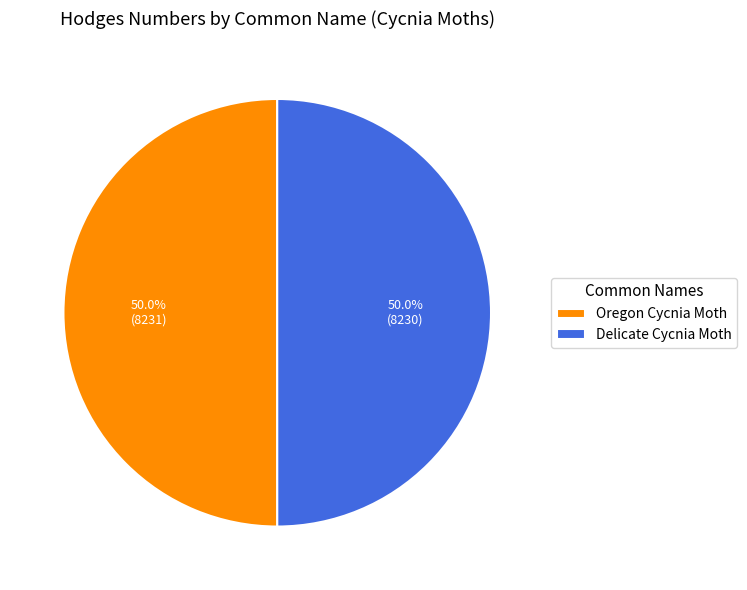

To the nearest percent, what is the average slice percentage?

50%